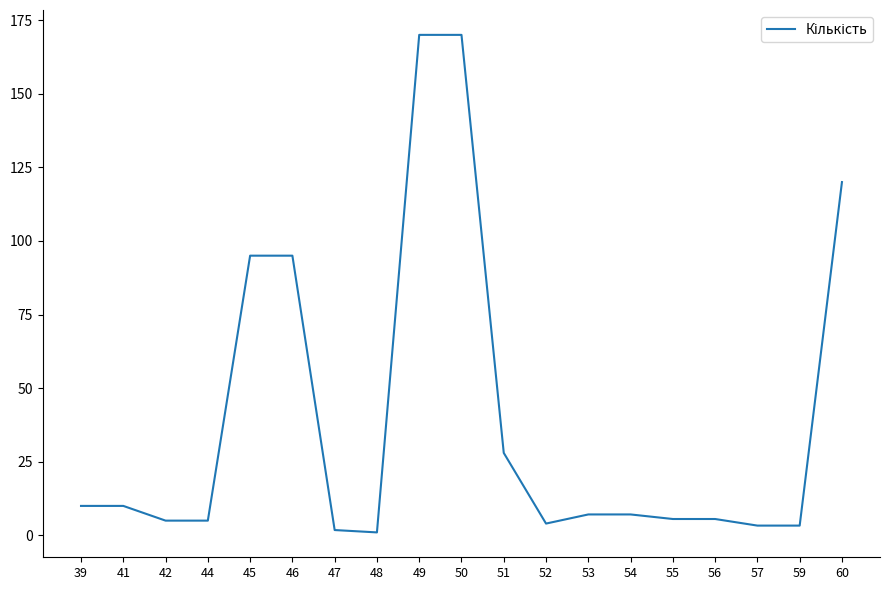

What is the greatest value displayed?

170.0